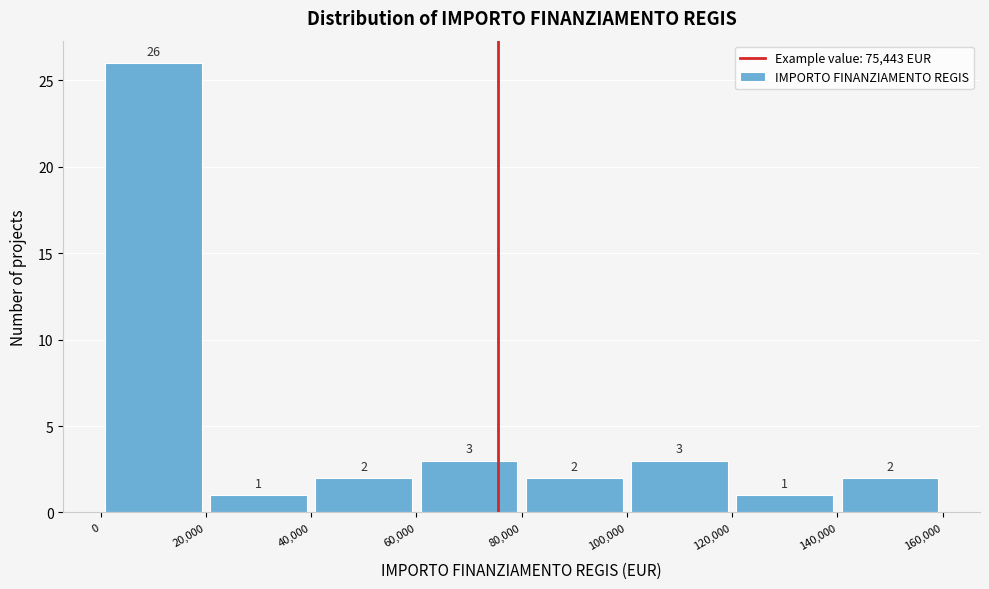

Which range on the x-axis has the tallest bar?

0 to 20,000